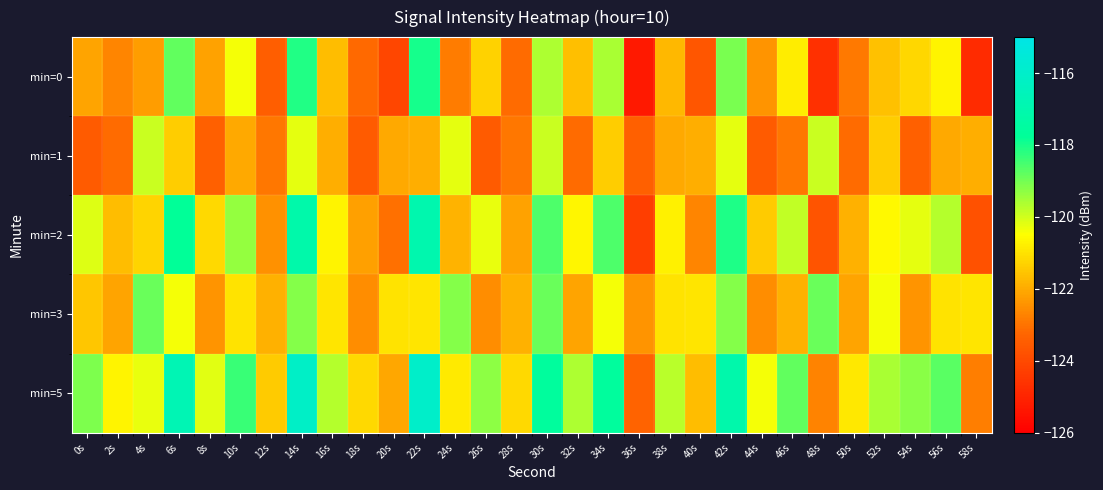

What is the difference between the highest and lowest values at 44s?

3.1